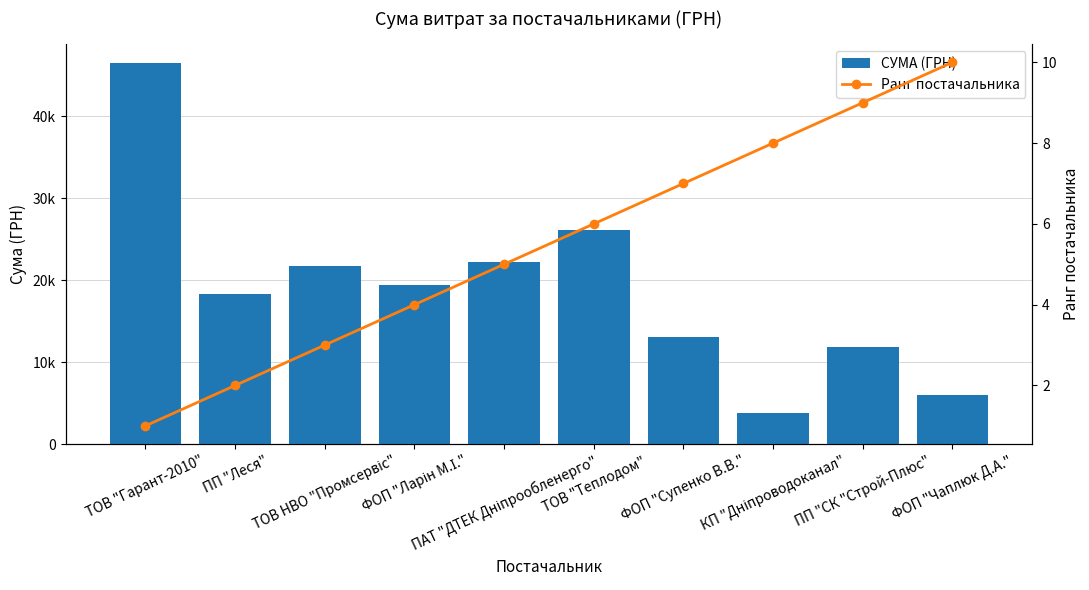

Which has a higher value, КП "Дніпроводоканал" or ТОВ "Гарант-2010"?

ТОВ "Гарант-2010"